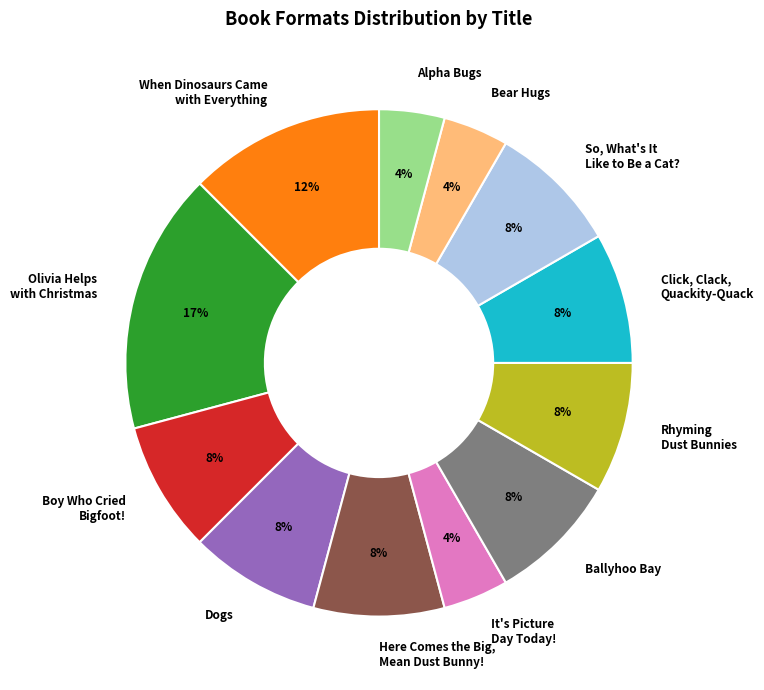

To the nearest percent, what percentage of the pie is It's Picture Day Today!?

4%